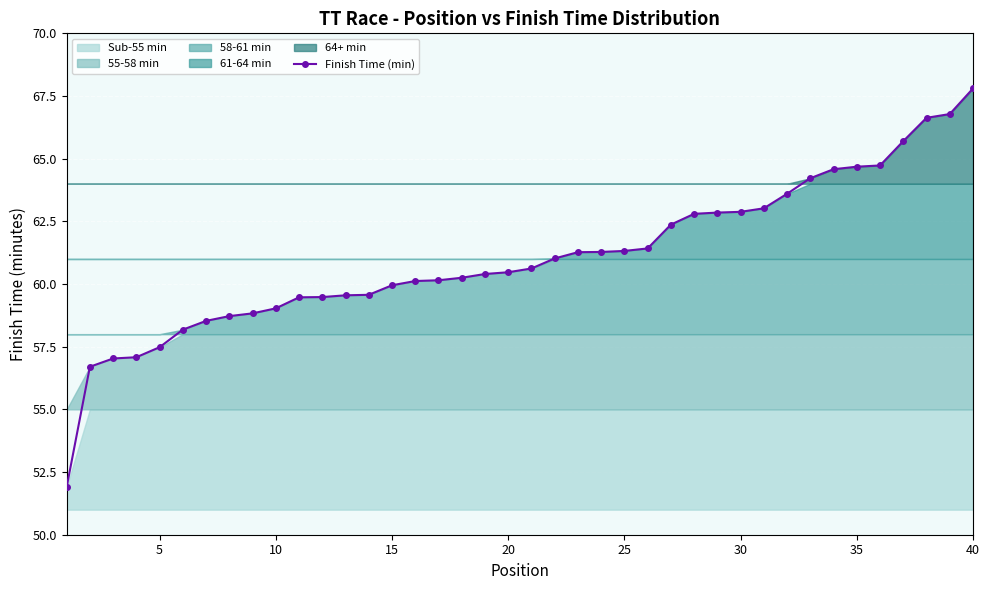

What is the maximum value for Finish Time (min)?

67.8